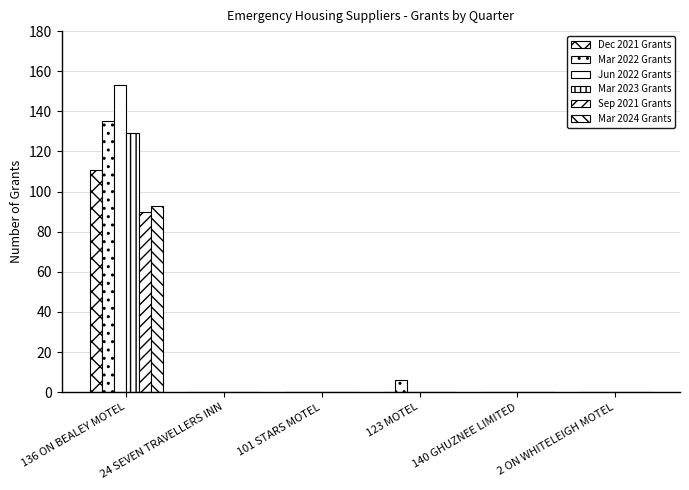

Are the bars horizontal?

No